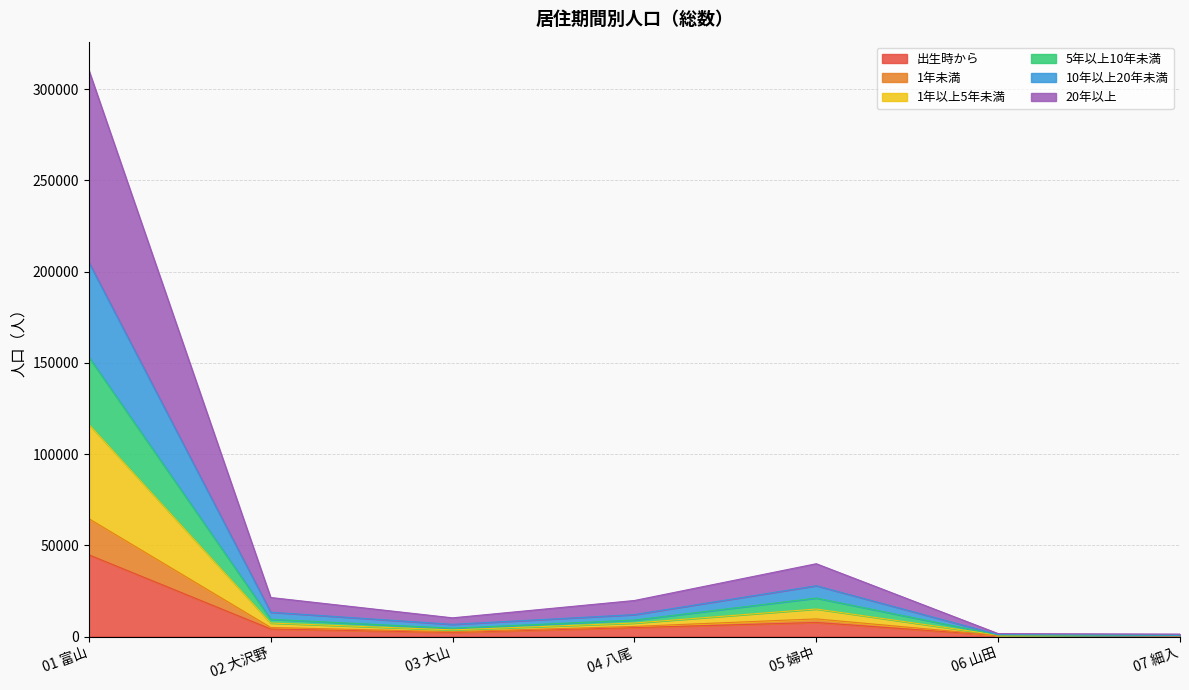

Which category has the highest value in the 出生時から series?

01 富山